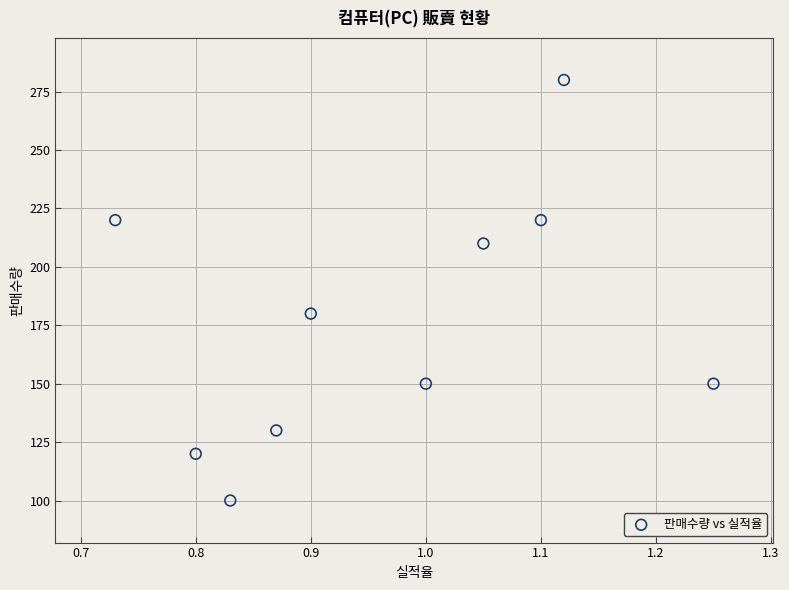

What Y value in the scatter plot is closest to 190?

180